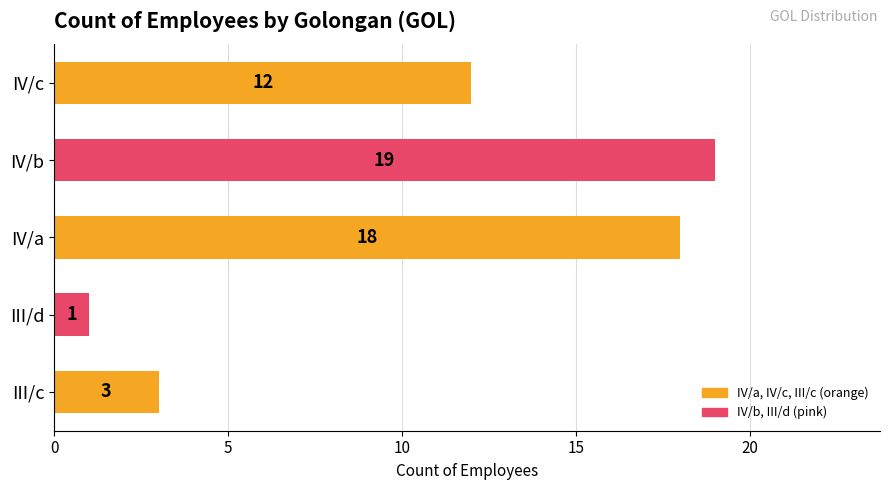

Count the number of categories in the chart.

5